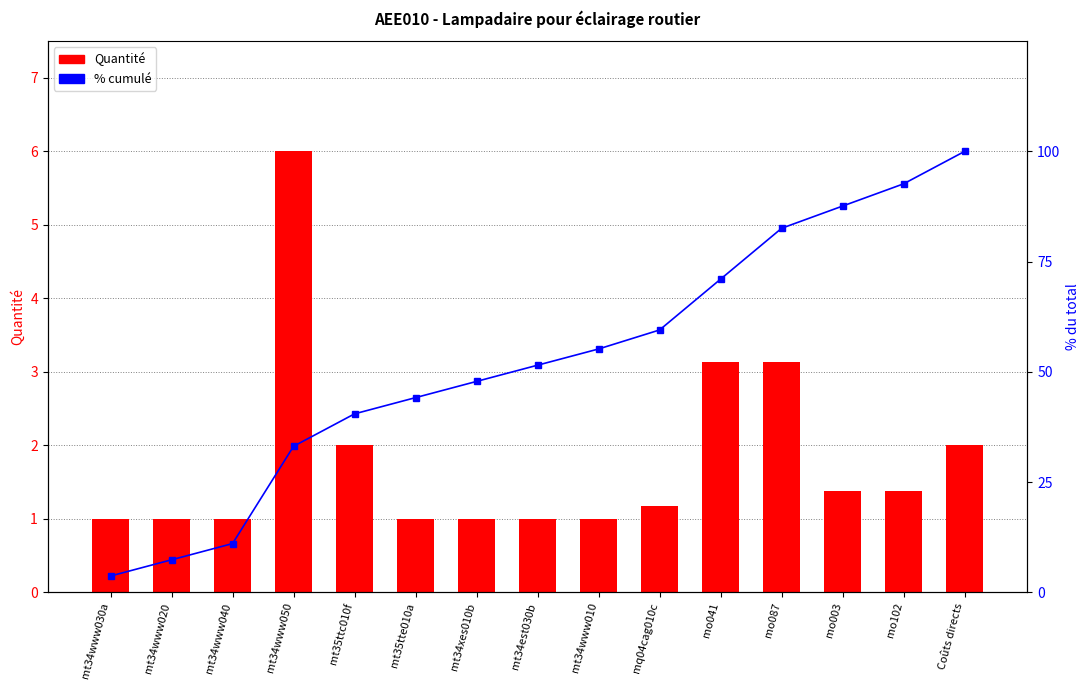

What is the greatest value displayed?

100.0